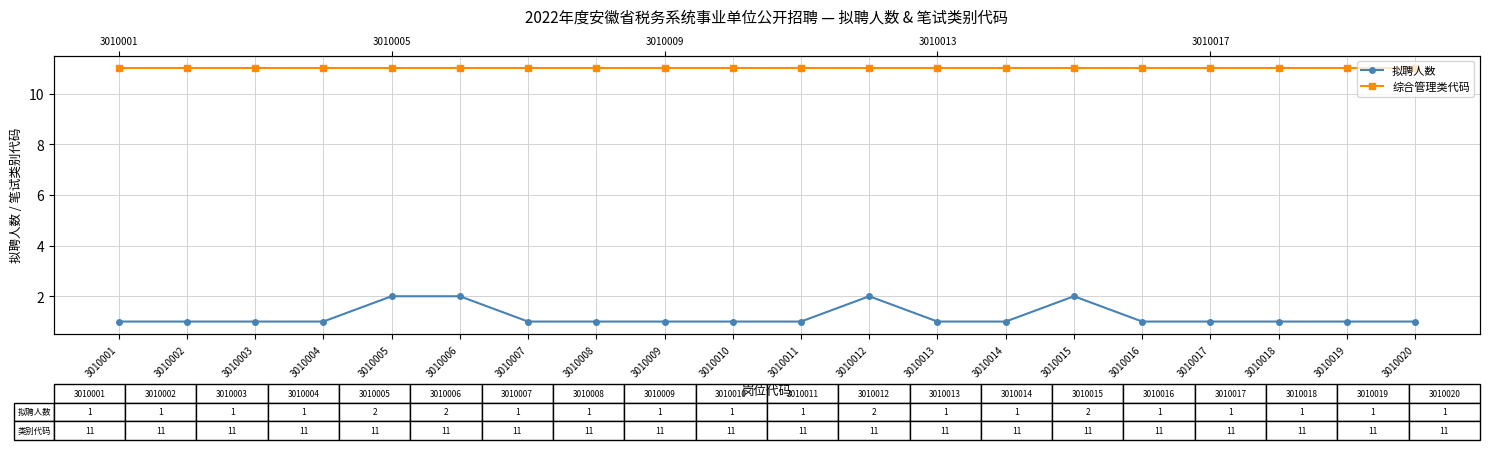

Reading left to right, extract all data points from this chart.

拟聘人数: 3010001=1	3010002=1	3010003=1	3010004=1	3010005=2	3010006=2	3010007=1	3010008=1	3010009=1	3010010=1	3010011=1	3010012=2	3010013=1	3010014=1	3010015=2	3010016=1	3010017=1	3010018=1	3010019=1	3010020=1
综合管理类代码: 3010001=11	3010002=11	3010003=11	3010004=11	3010005=11	3010006=11	3010007=11	3010008=11	3010009=11	3010010=11	3010011=11	3010012=11	3010013=11	3010014=11	3010015=11	3010016=11	3010017=11	3010018=11	3010019=11	3010020=11